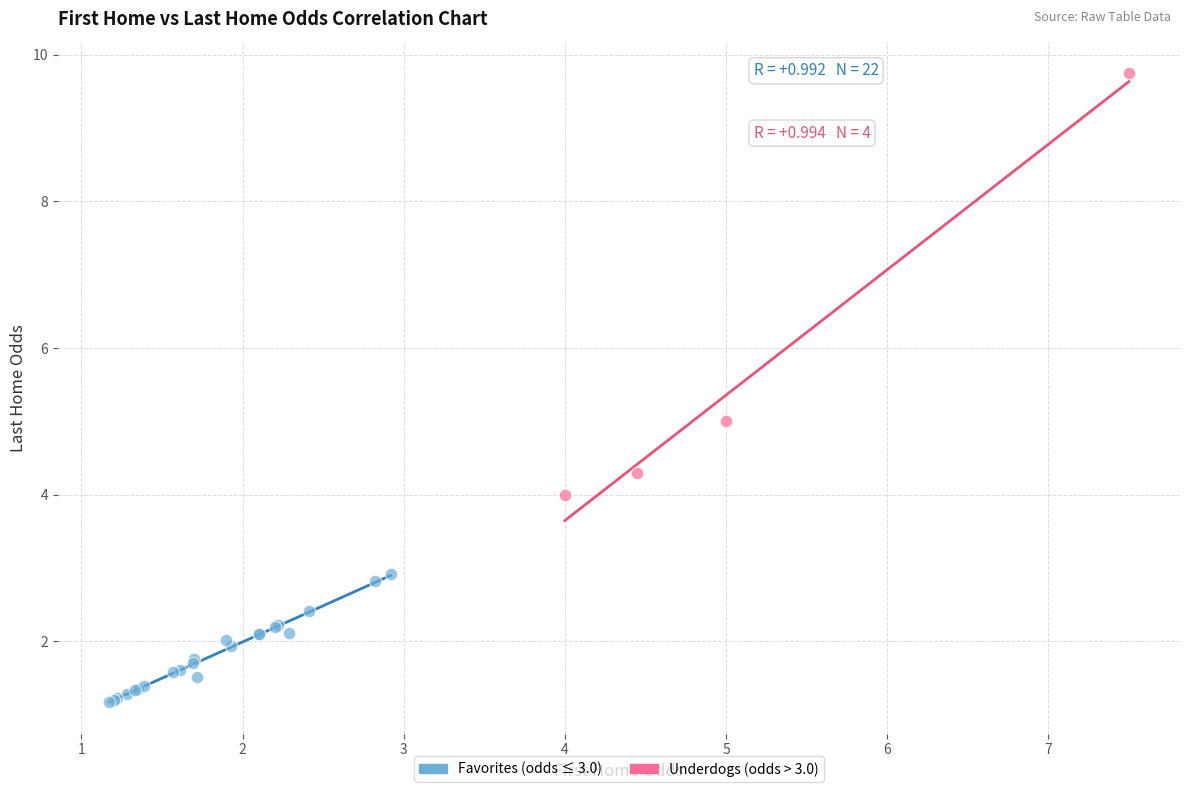

Which series has the largest Y range (max minus min)?

Underdogs (odds > 3.0)